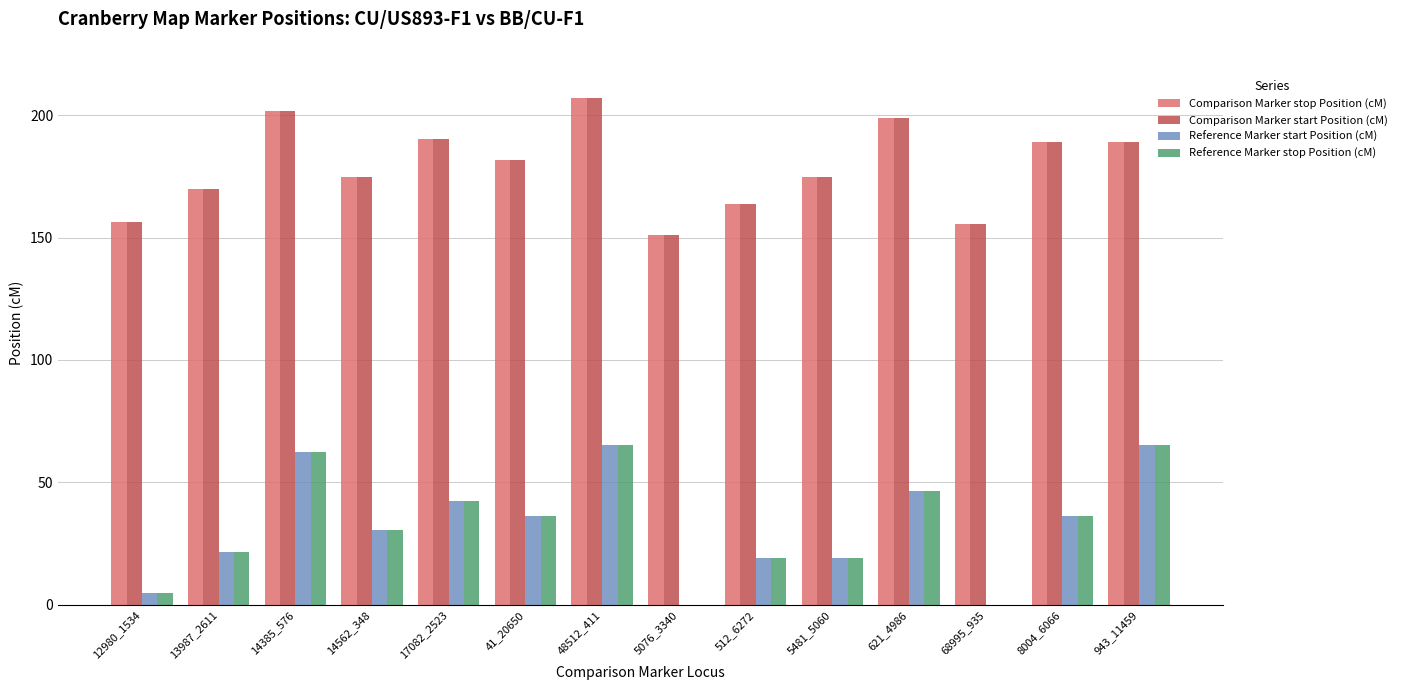

What is the maximum value for Reference Marker start Position (cM)?

65.2